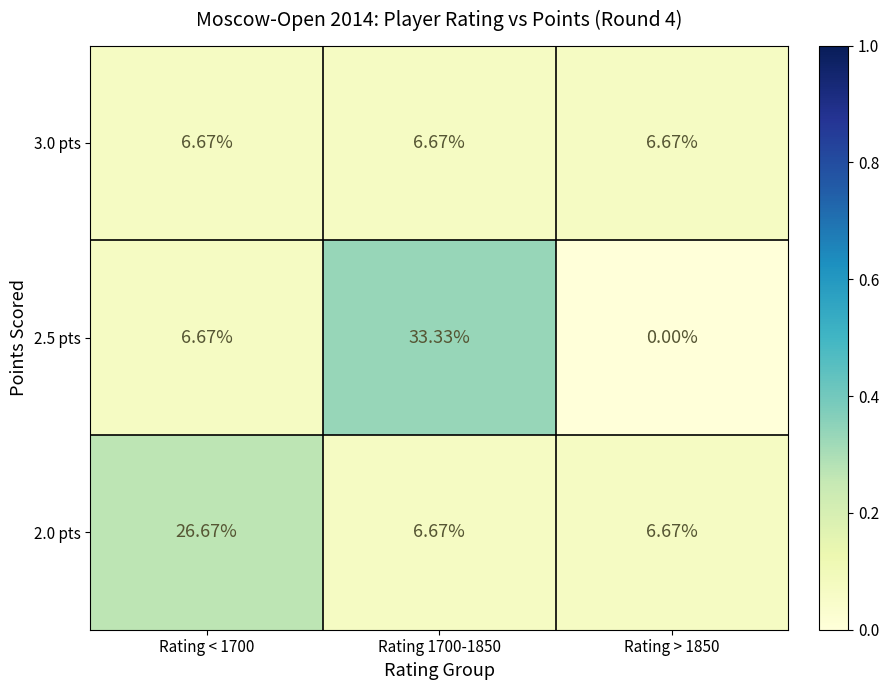

How many distinct data groups are displayed?

3